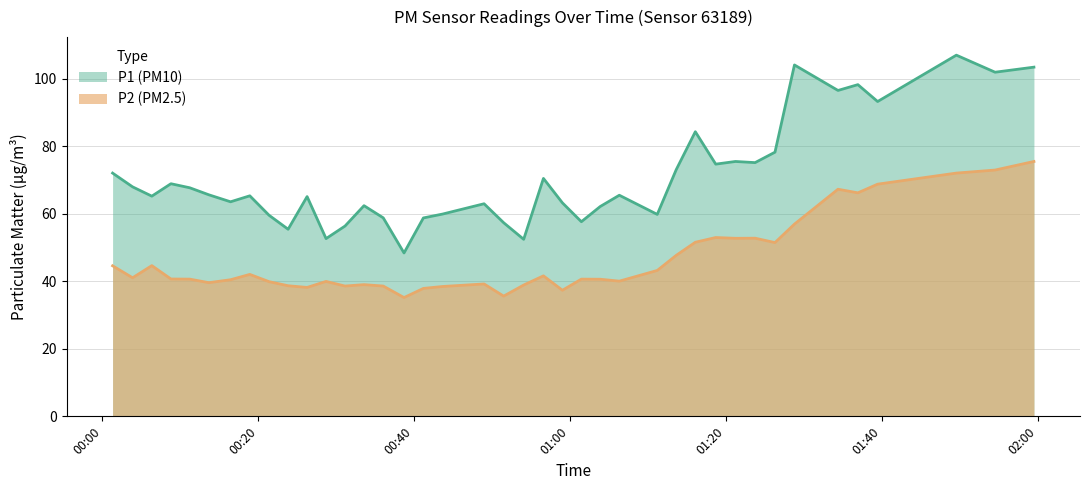

List the series in order of their overall mean, highest first.

P1 (PM10), P2 (PM2.5)